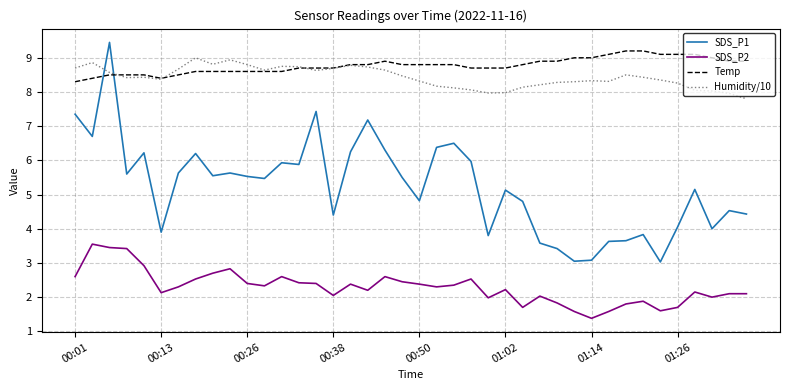

Which series has the widest spread of values?

SDS_P1